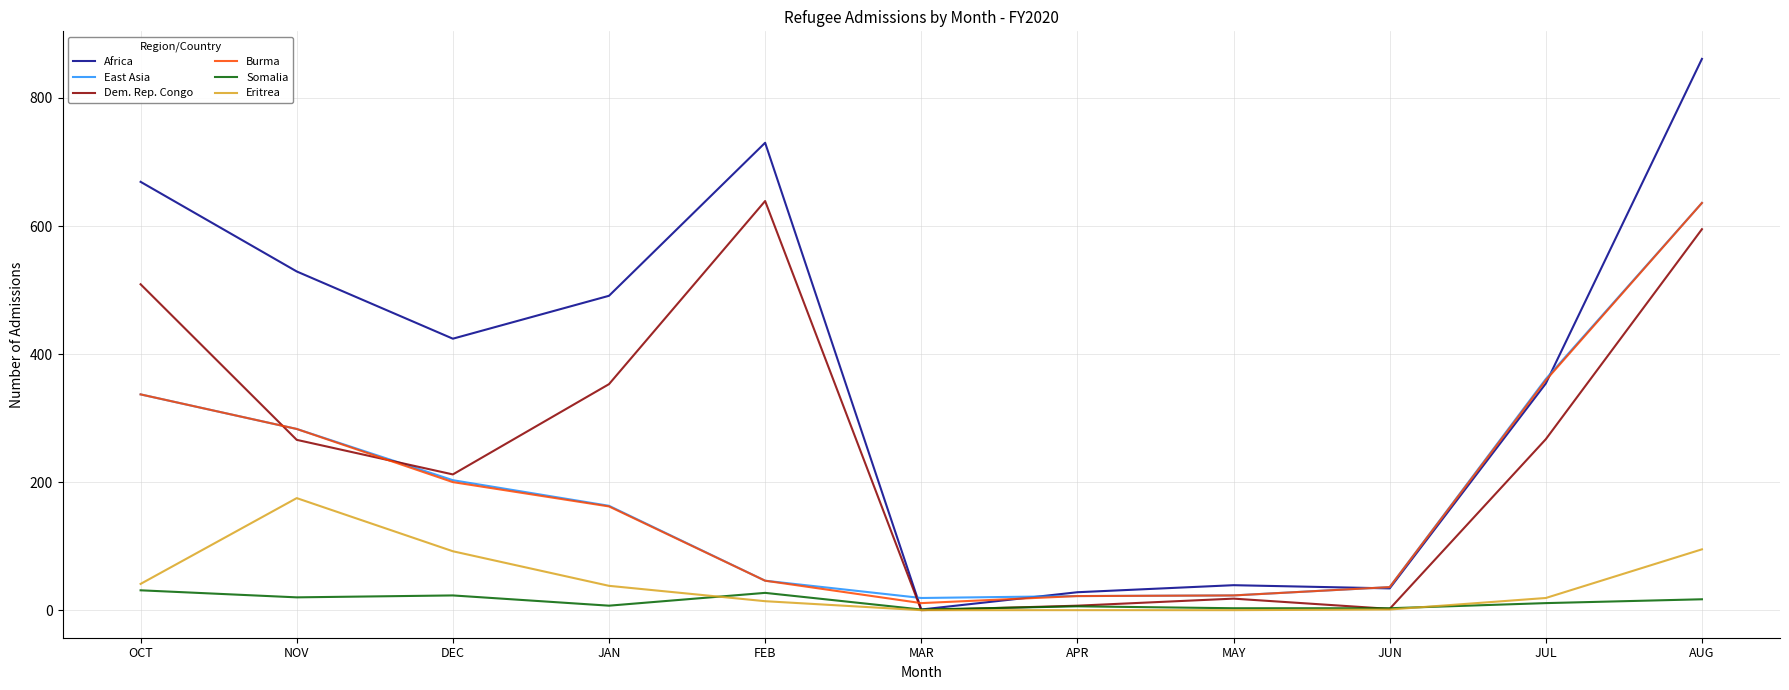

At which category is the sum across all series the highest?

AUG